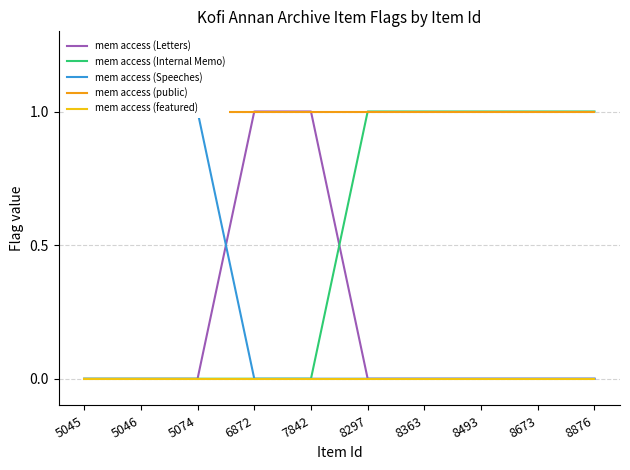

The value of mem access (Internal Memo) at 8876 is 0. True or false?

False